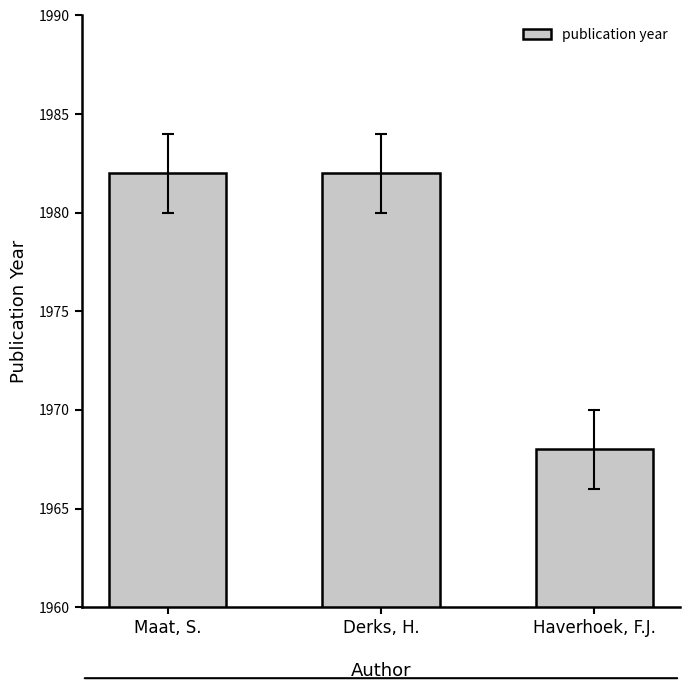

How many values are between 1968 and 1982?

3